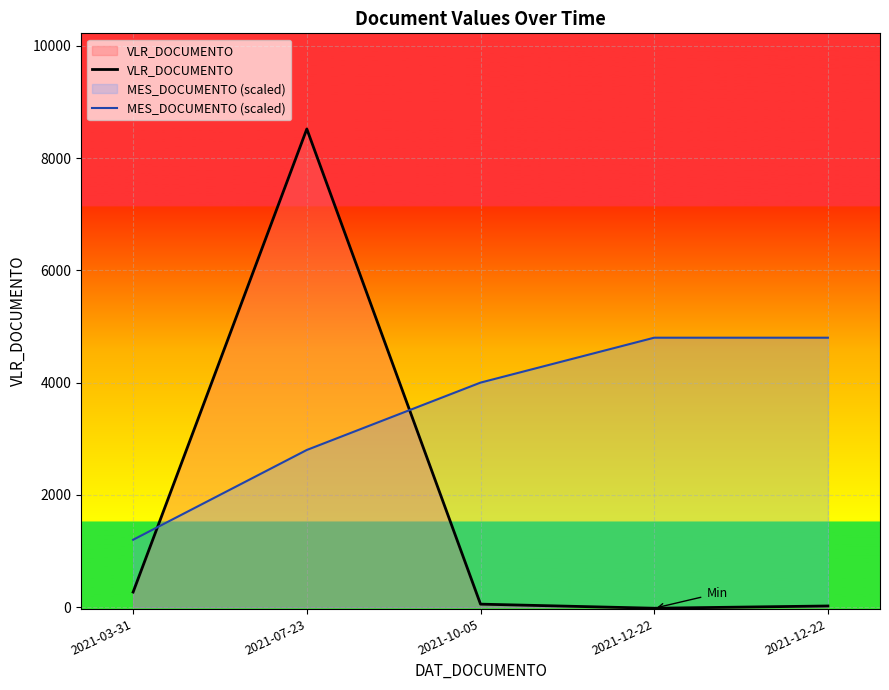

At which label does MES_DOCUMENTO (scaled) reach its minimum?

2021-03-31